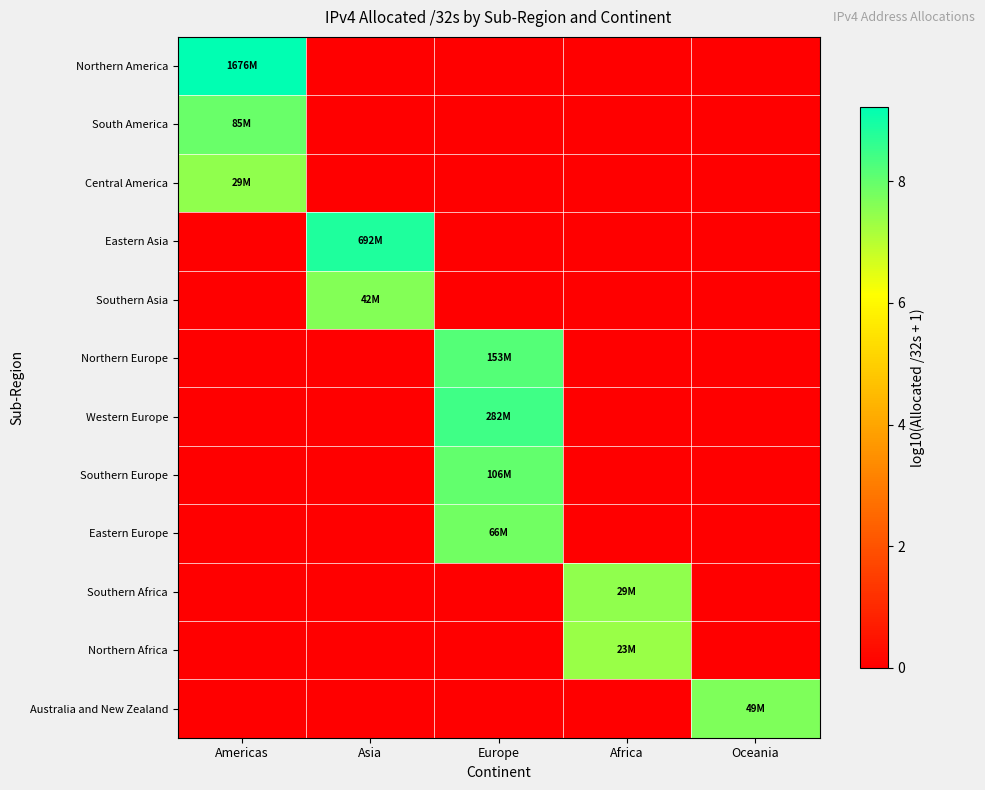

Reading right to left, extract all data points from this chart.

Northern America: Oceania=0.0	Africa=0.0	Europe=0.0	Asia=0.0	Americas=9.2
South America: Oceania=0.0	Africa=0.0	Europe=0.0	Asia=0.0	Americas=7.9
Central America: Oceania=0.0	Africa=0.0	Europe=0.0	Asia=0.0	Americas=7.5
Eastern Asia: Oceania=0.0	Africa=0.0	Europe=0.0	Asia=8.8	Americas=0.0
Southern Asia: Oceania=0.0	Africa=0.0	Europe=0.0	Asia=7.6	Americas=0.0
Northern Europe: Oceania=0.0	Africa=0.0	Europe=8.2	Asia=0.0	Americas=0.0
Western Europe: Oceania=0.0	Africa=0.0	Europe=8.5	Asia=0.0	Americas=0.0
Southern Europe: Oceania=0.0	Africa=0.0	Europe=8.0	Asia=0.0	Americas=0.0
Eastern Europe: Oceania=0.0	Africa=0.0	Europe=7.8	Asia=0.0	Americas=0.0
Southern Africa: Oceania=0.0	Africa=7.5	Europe=0.0	Asia=0.0	Americas=0.0
Northern Africa: Oceania=0.0	Africa=7.4	Europe=0.0	Asia=0.0	Americas=0.0
Australia and New Zealand: Oceania=7.7	Africa=0.0	Europe=0.0	Asia=0.0	Americas=0.0